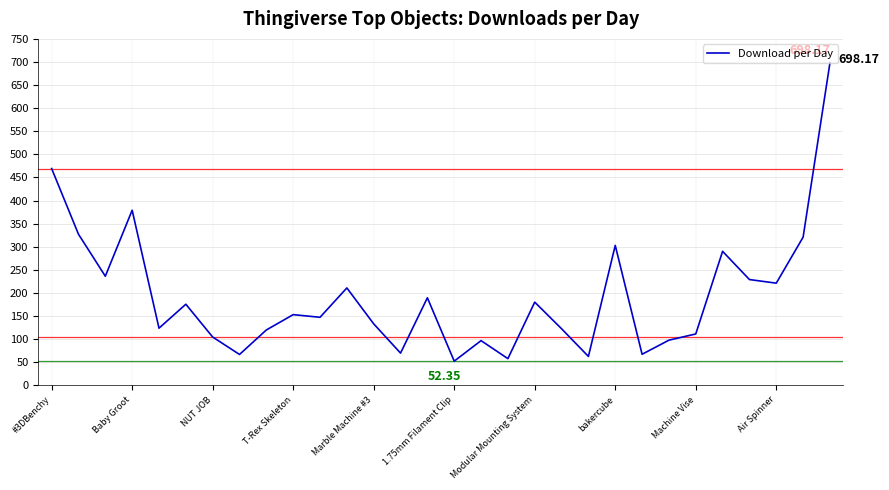

What is the difference between the maximum and minimum values?

645.8